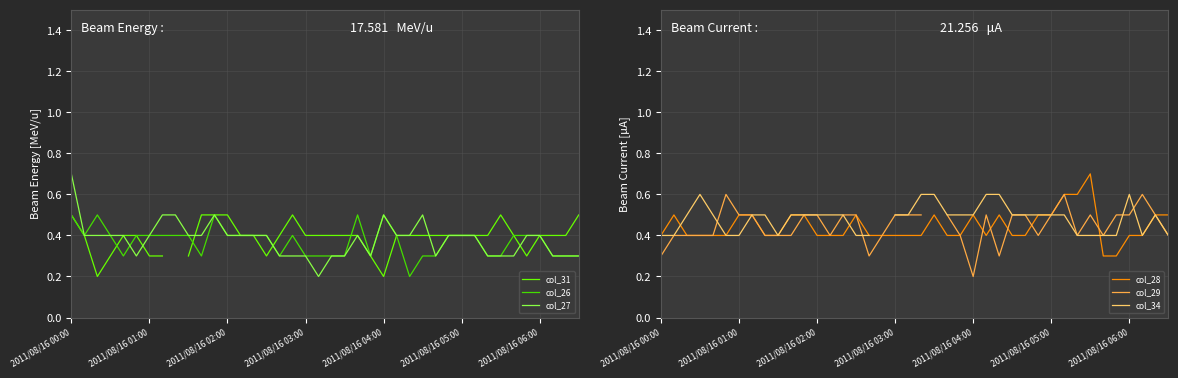

Where do col_29 and col_31 first cross each other?

9 and 10